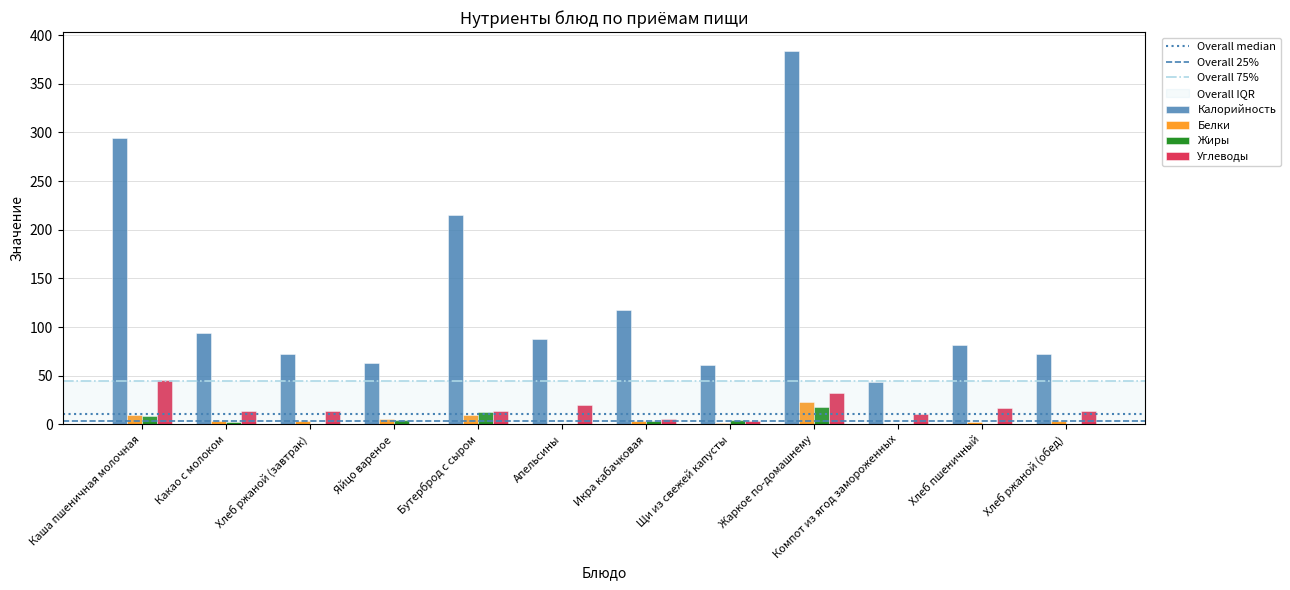

At which label does Белки reach its peak?

Жаркое по-домашнему